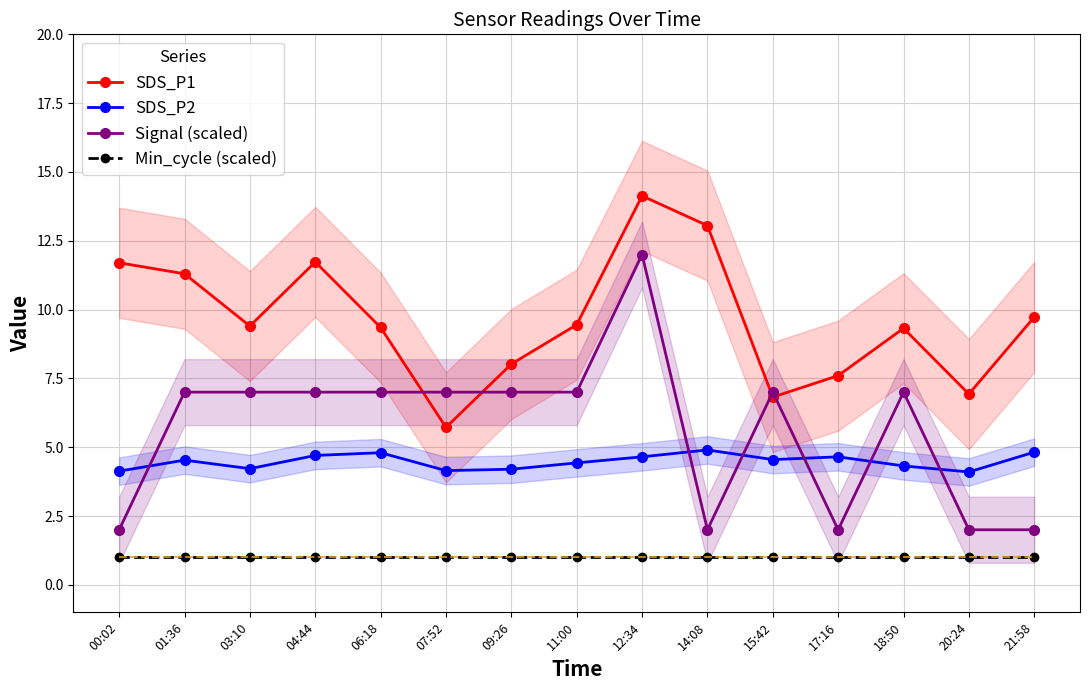

How many data points in Signal (scaled) are less than 7?

5